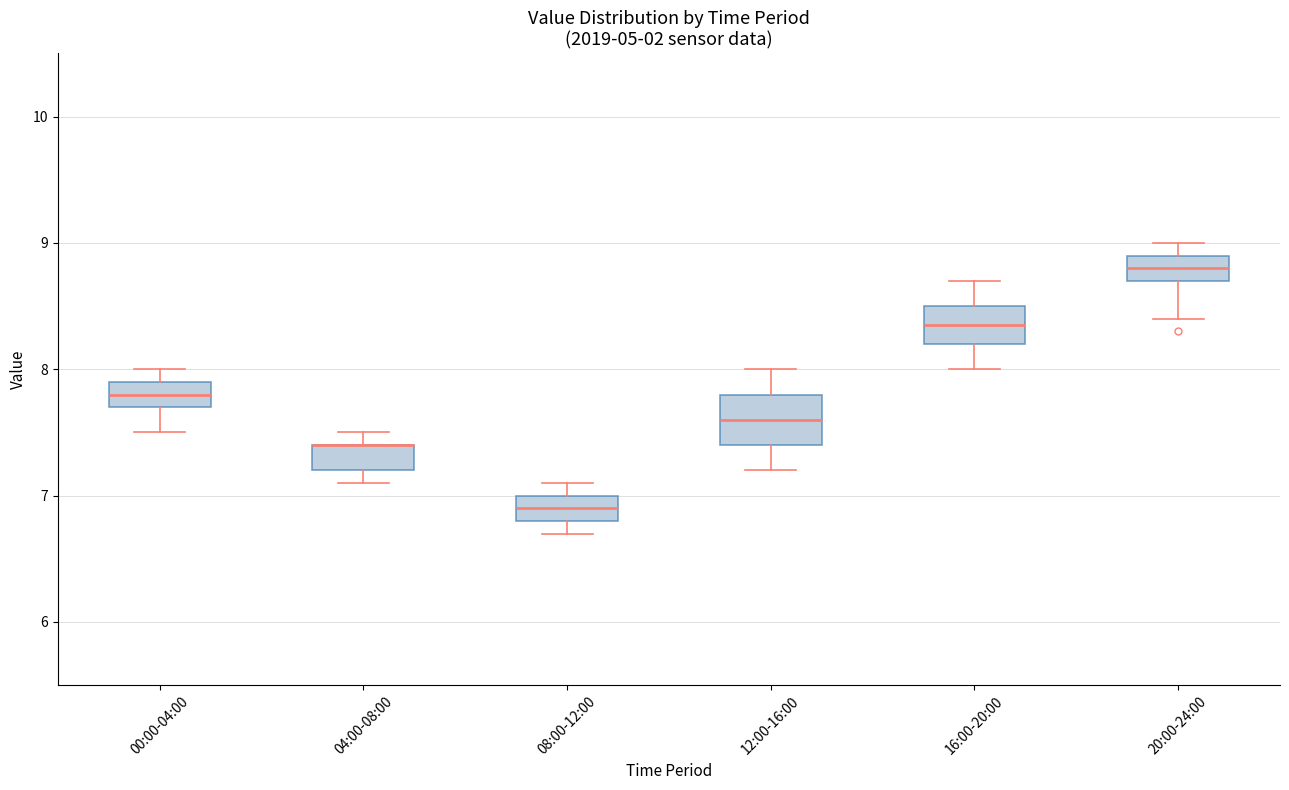

Reading left to right, read every box against the y-axis: the position of its median line, the range the box covers, and the ends of its whiskers. The values are not printed on the chart, so give them approximately, as read against the axis.

00:00-04:00: median 7.8, box 7.7 to 7.9, whiskers 7.5 to 8.0
04:00-08:00: median 7.4 (drawn on the box's upper edge), box 7.2 to 7.4, whiskers 7.1 to 7.5
08:00-12:00: median 6.9, box 6.8 to 7.0, whiskers 6.7 to 7.1
12:00-16:00: median 7.6, box 7.4 to 7.8, whiskers 7.2 to 8.0
16:00-20:00: median 8.4, box 8.2 to 8.5, whiskers 8.0 to 8.7
20:00-24:00: median 8.8, box 8.7 to 8.9, whiskers 8.4 to 9.0